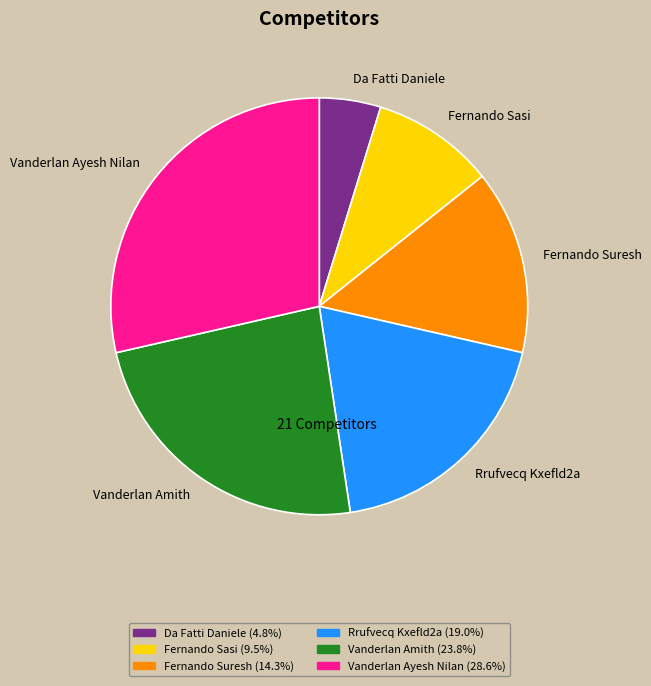

Does any single category account for the majority?

No